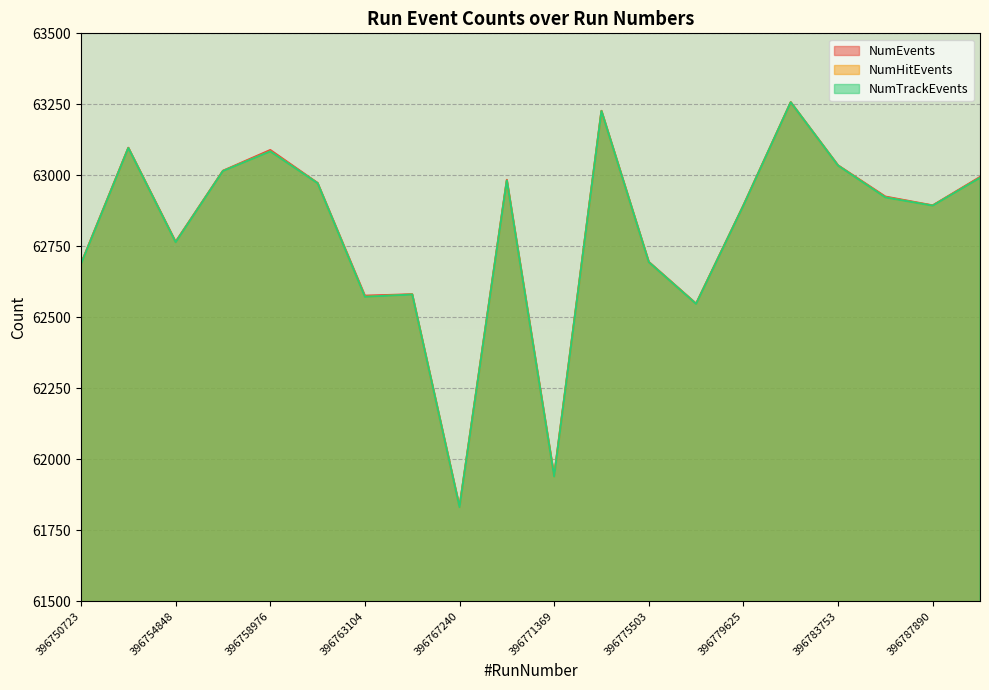

True or false: NumTrackEvents has more than 1 interior local peaks.

True